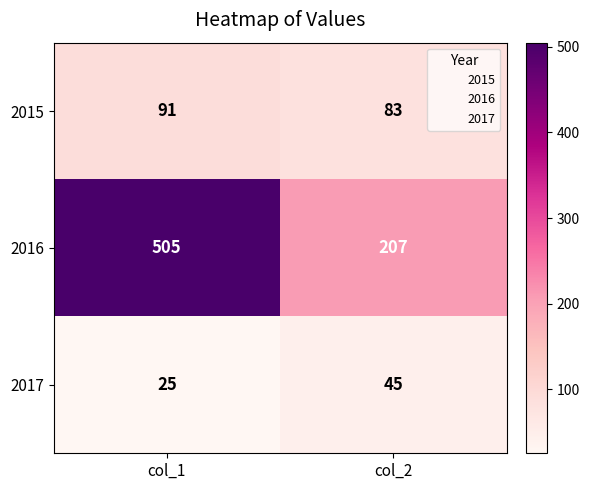

Reading left to right, extract all data points from this chart.

2015: 91	83
2016: 505	207
2017: 25	45